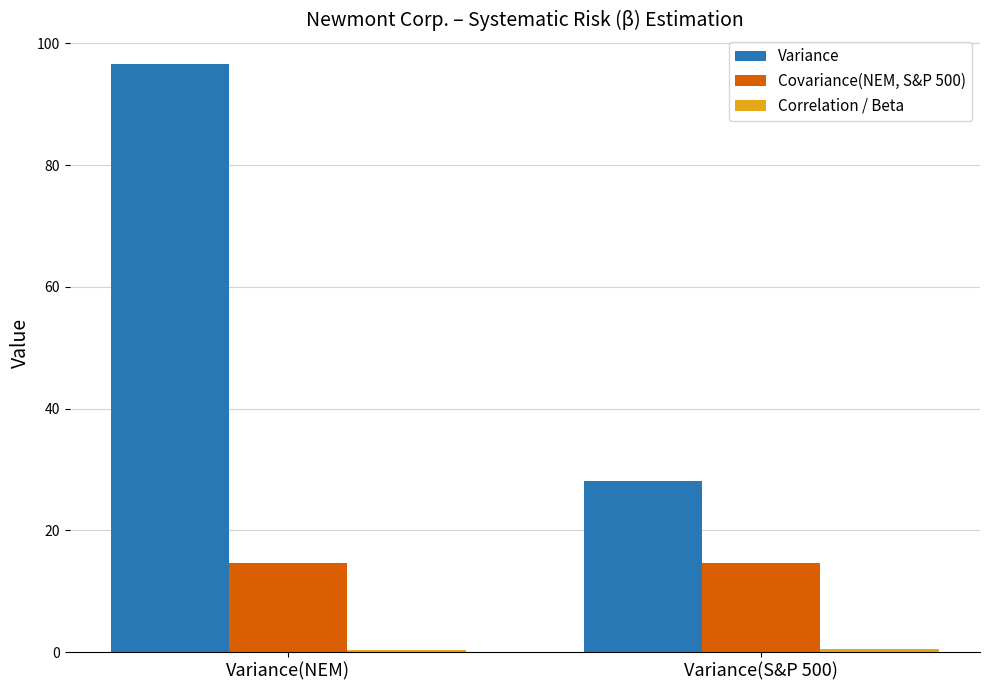

Count the number of data series in this chart.

3